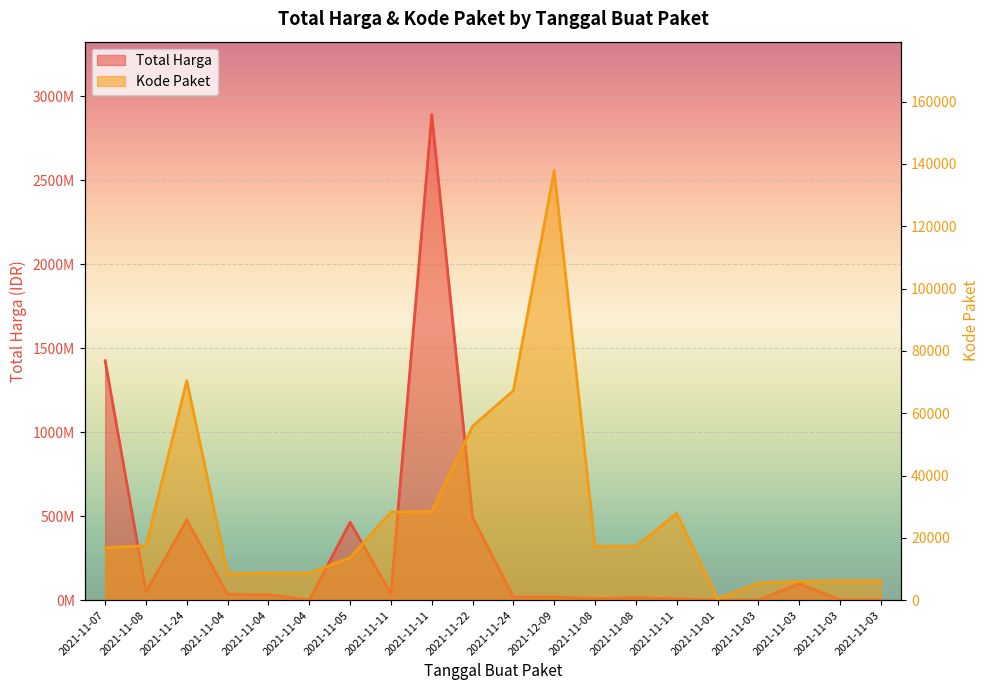

What is the lowest value of the Total Harga series?

78000